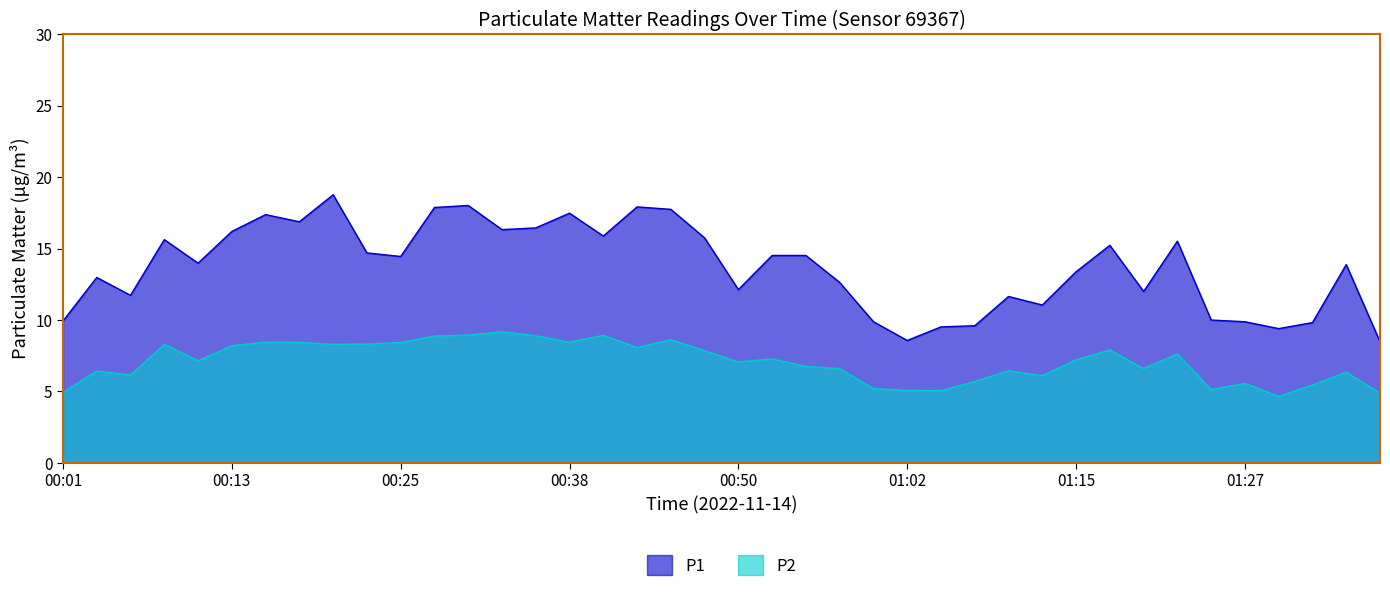

What is the difference between the maximum and minimum values in the P1 series?

10.3